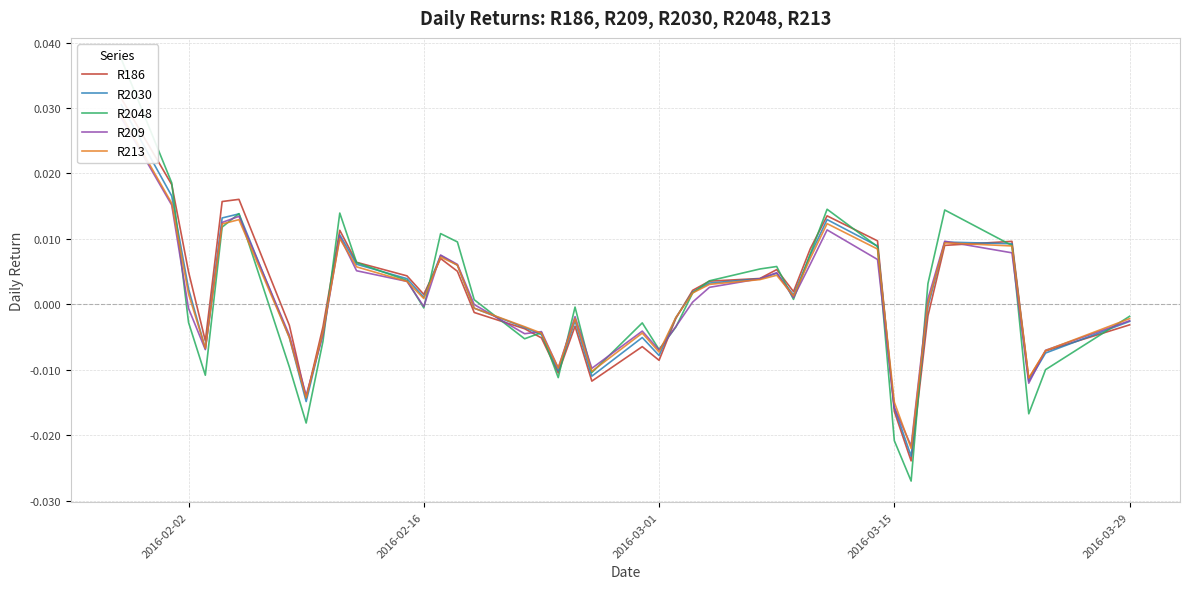

How many lines are shown in the chart?

5